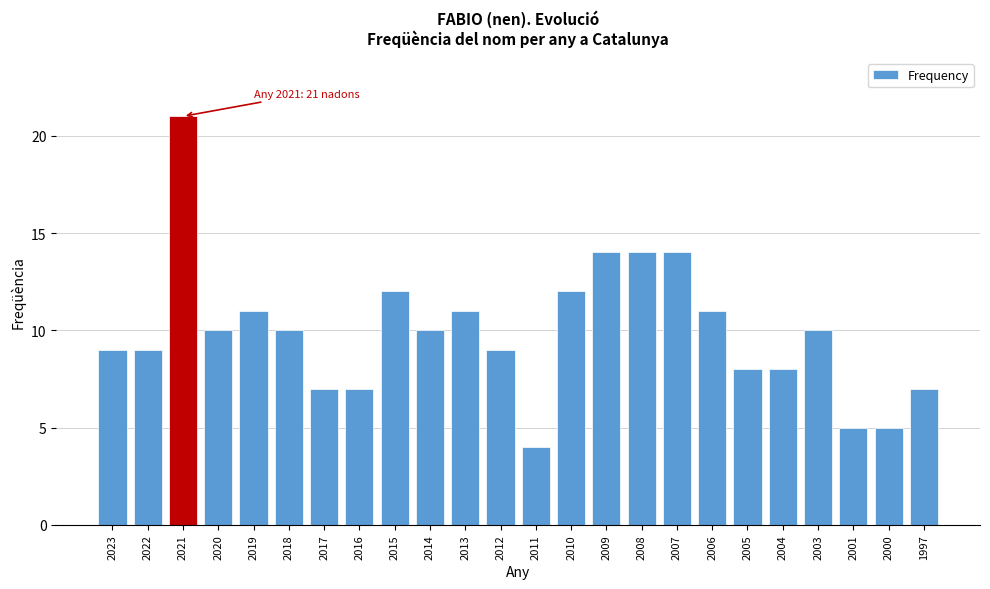

Reading left to right, extract all data points from this chart.

9	9	21	10	11	10	7	7	12	10	11	9	4	12	14	14	14	11	8	8	10	5	5	7